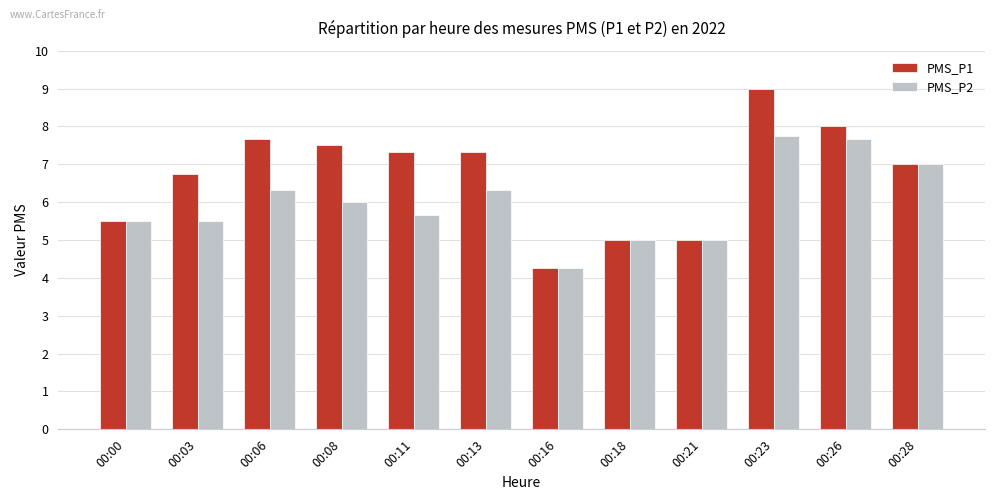

What are all the series names shown in the legend?

PMS_P1, PMS_P2